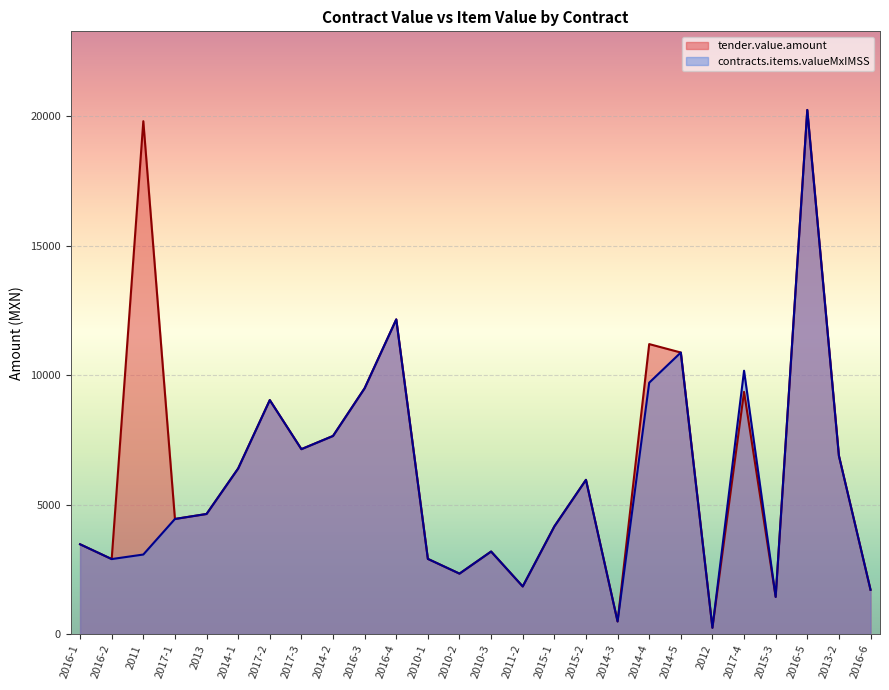

What position from the left is 2015-2?

17